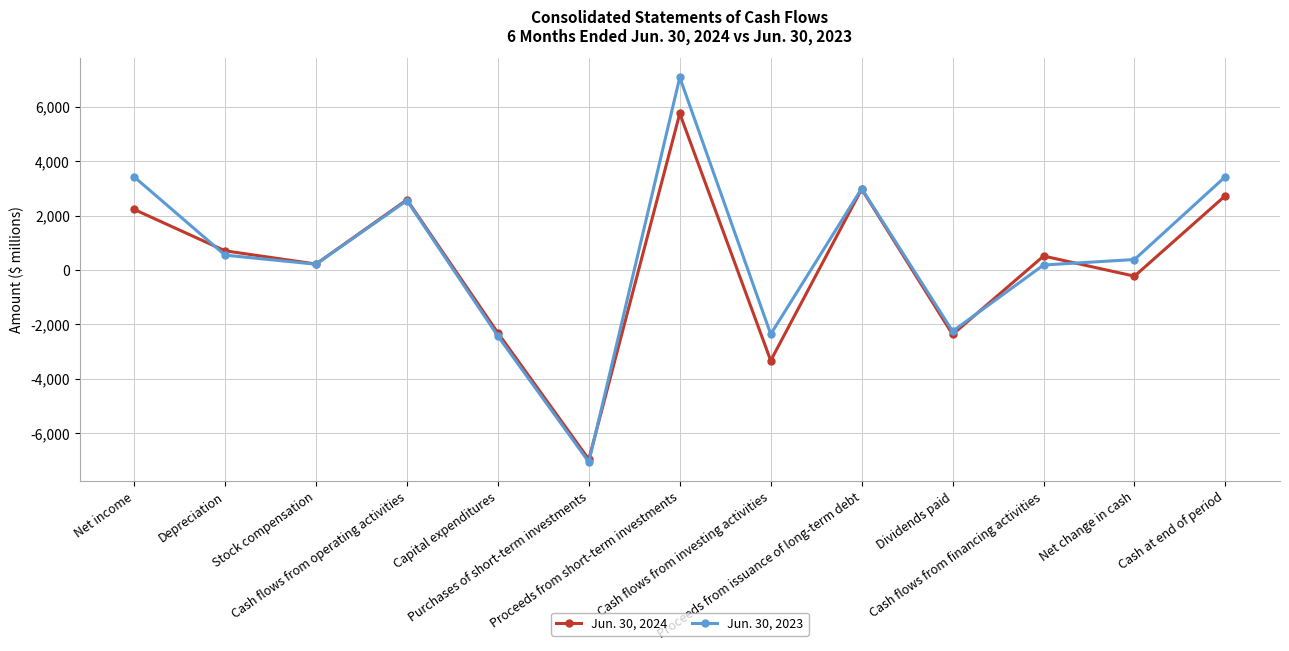

What is the value of the Jun. 30, 2023 point at the 9th from the left?

3000